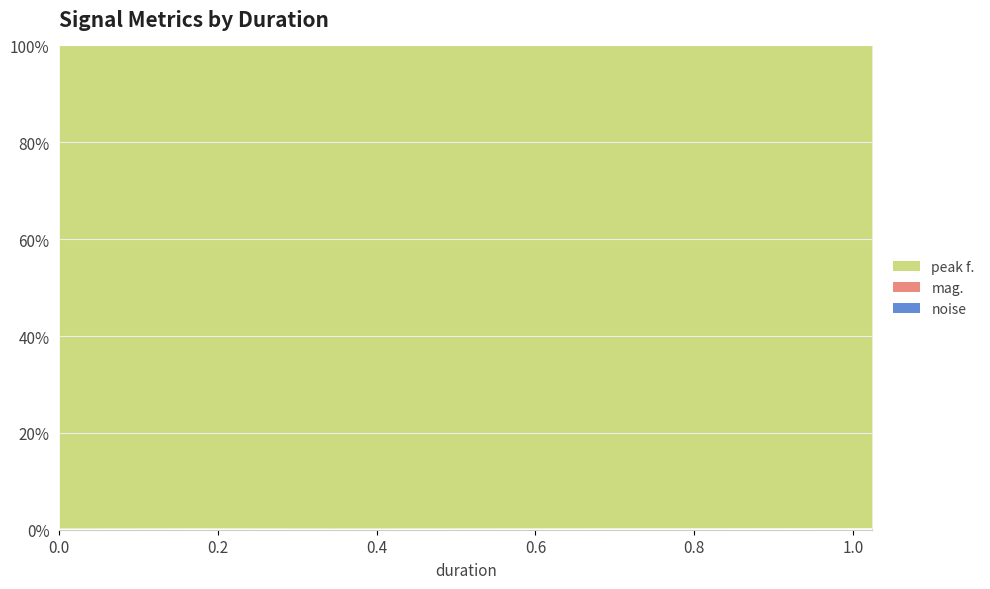

Does the chart have visible grid lines?

Yes